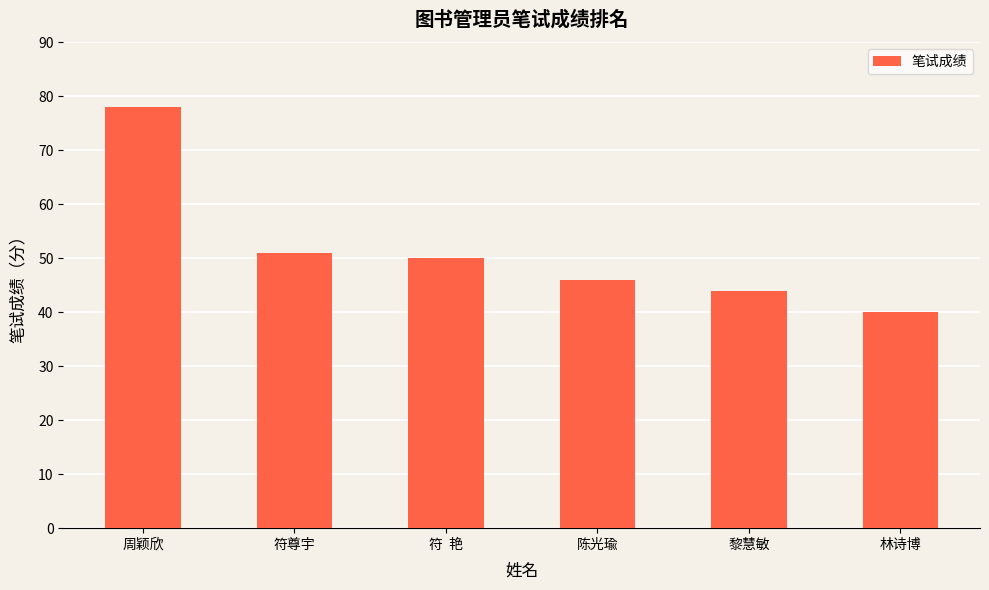

At which category does the chart reach its minimum across all series?

林诗博